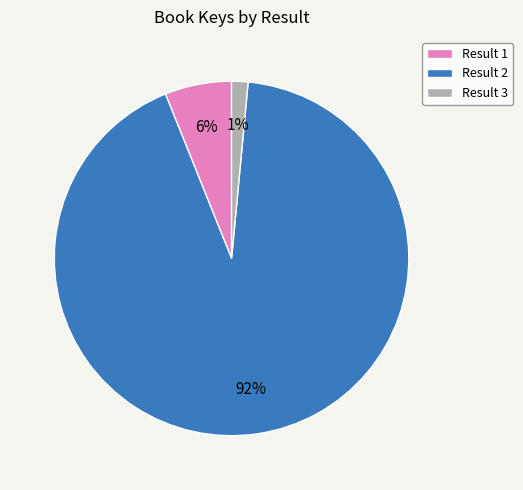

Which slice is the smallest?

Result 3